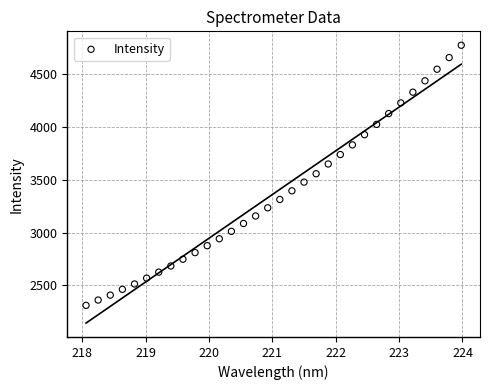

What is the range of Y values (max minus min)?

2460.3